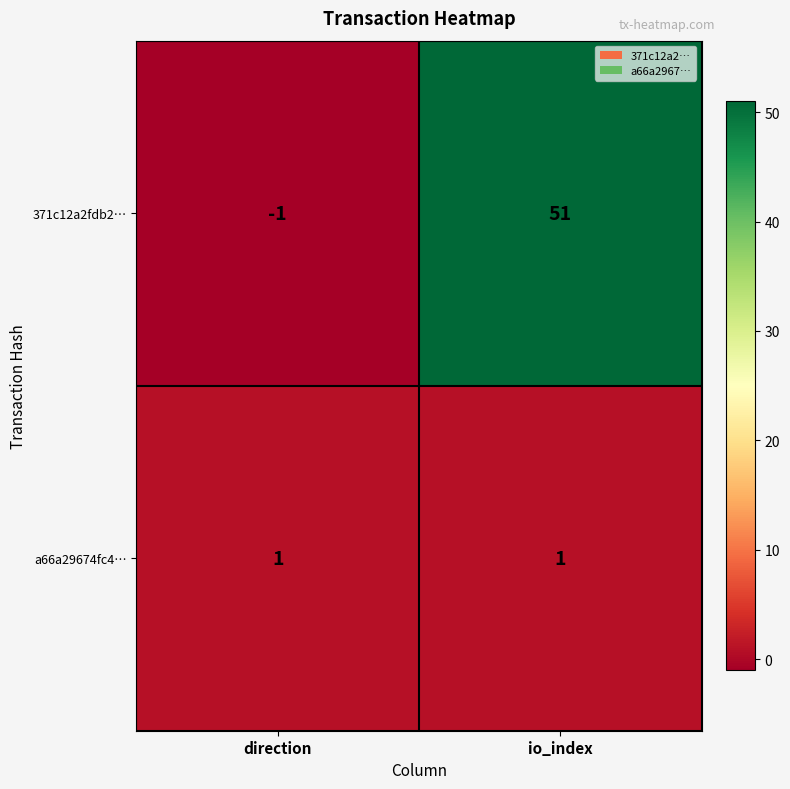

Is it true that 371c12a2fdb2… equals 12 at io_index?

False